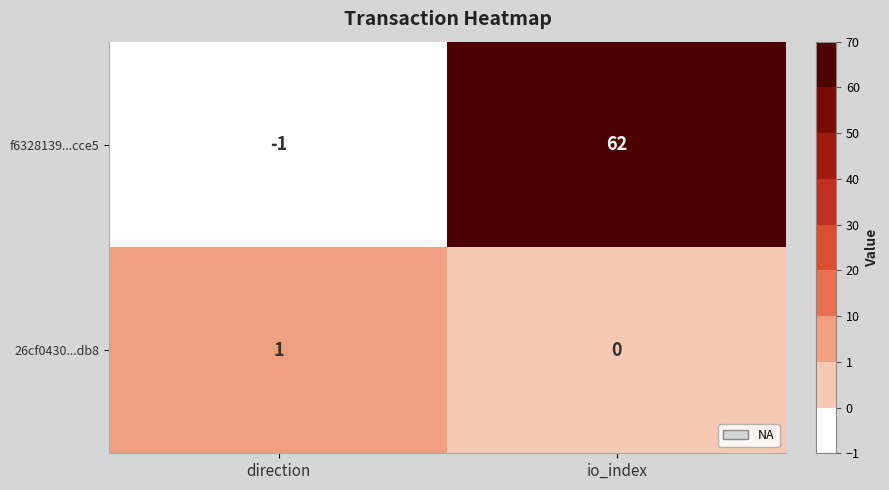

Reading right to left, transcribe all the data shown in this chart.

f6328139...cce5: 62	-1
26cf0430...db8: 0	1